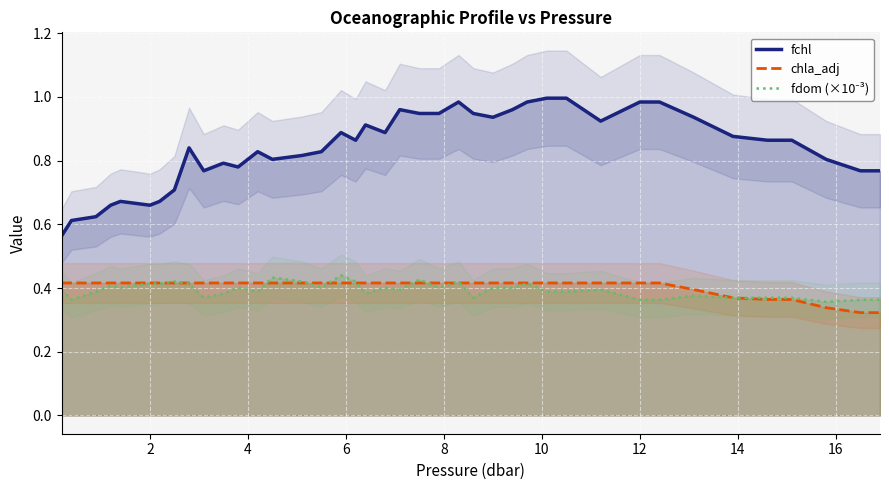

What is the value of the fchl point at the 16th from the left?

0.8